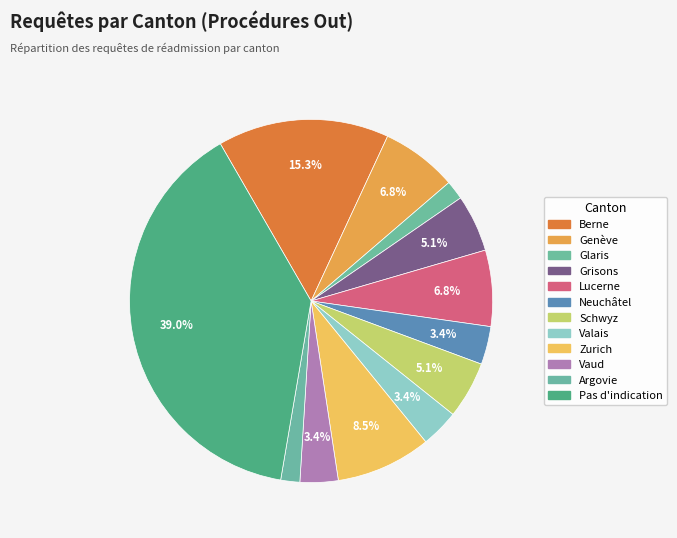

Between Zurich and Lucerne, which is larger?

Zurich